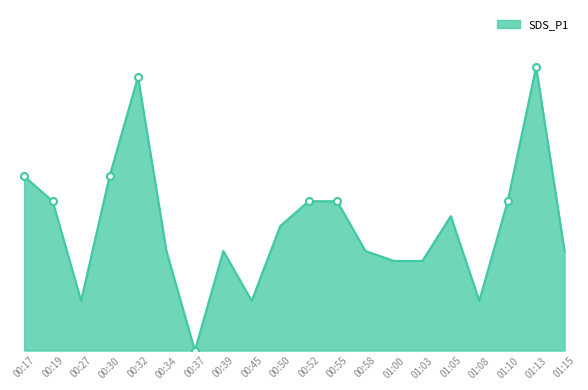

Does the chart have visible grid lines?

No